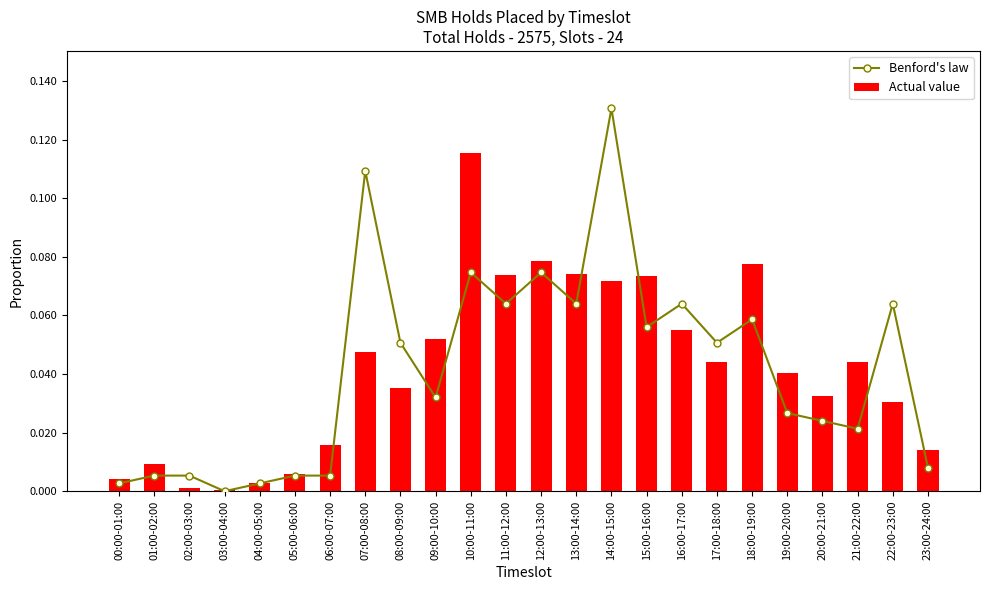

What is the label of the 9th bar from the right?

15:00-16:00